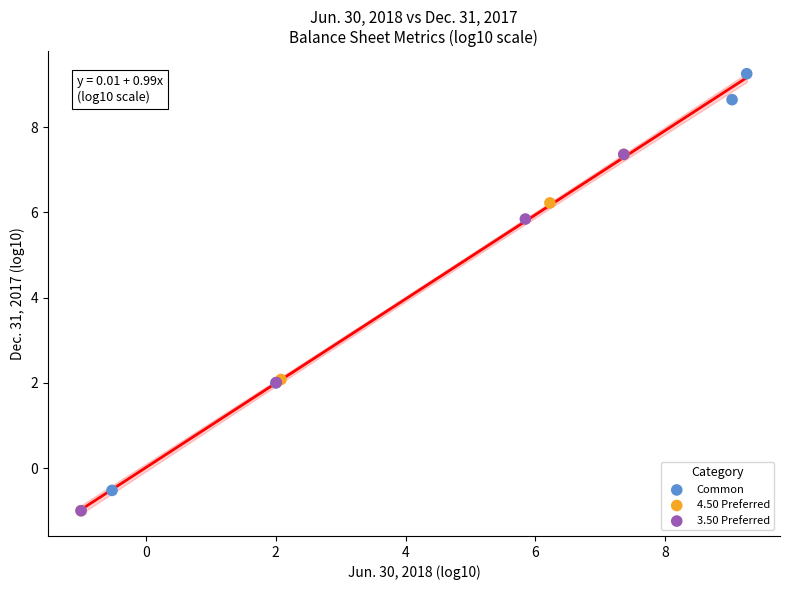

Which series contains the highest Y value?

Common